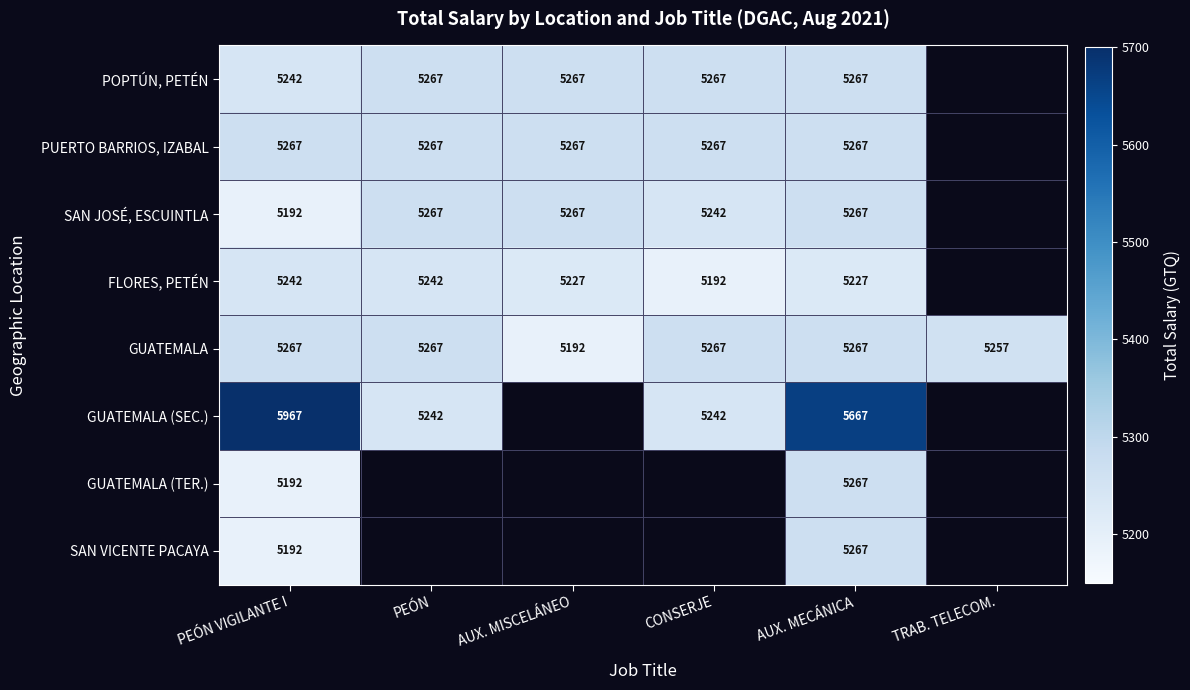

What is the difference between the maximum and minimum values in the GUATEMALA series?

75